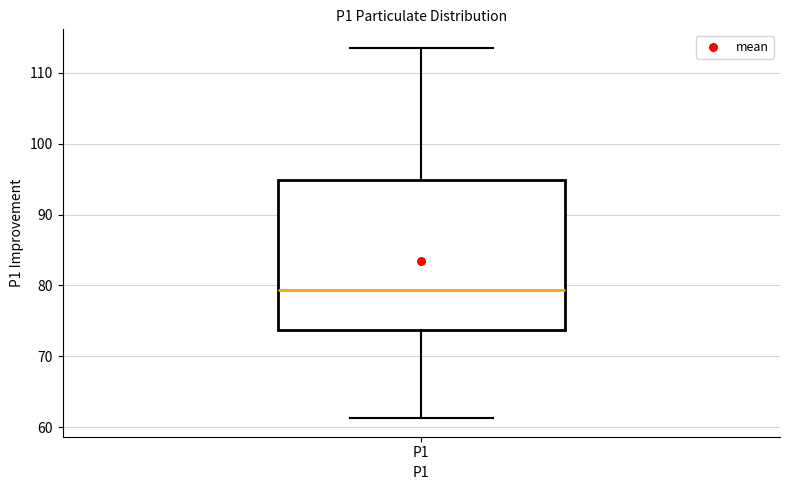

Where does the lower whisker of the box for P1 end on the y-axis? The values are not printed on the chart, so give them approximately, as read against the axis.

61